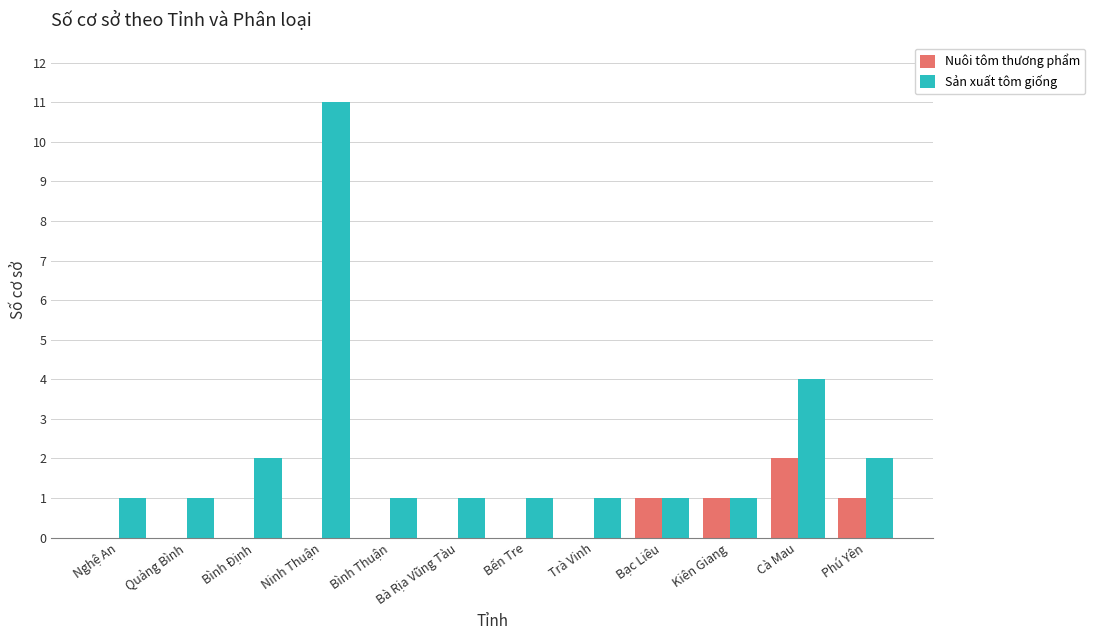

At which category is the sum across all series the highest?

Ninh Thuận